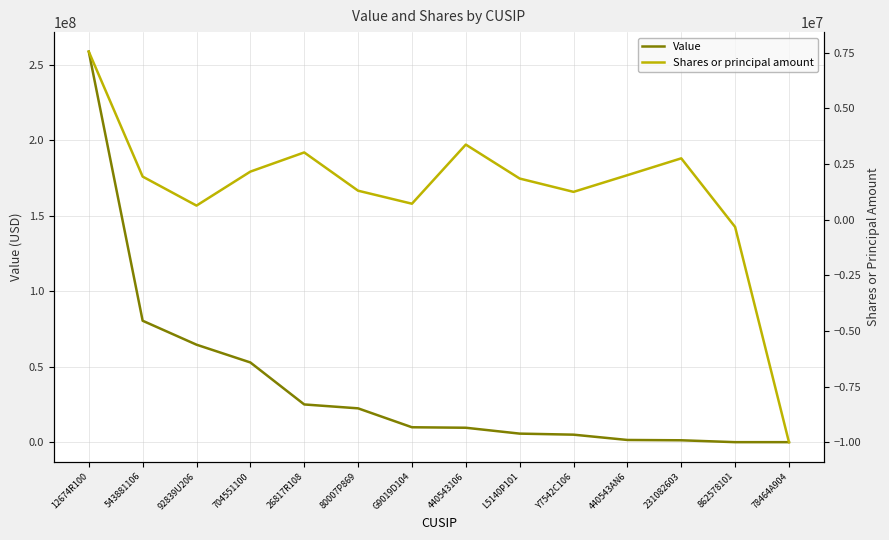

What is the difference between the maximum and minimum values in the Shares or principal amount series?

17553128